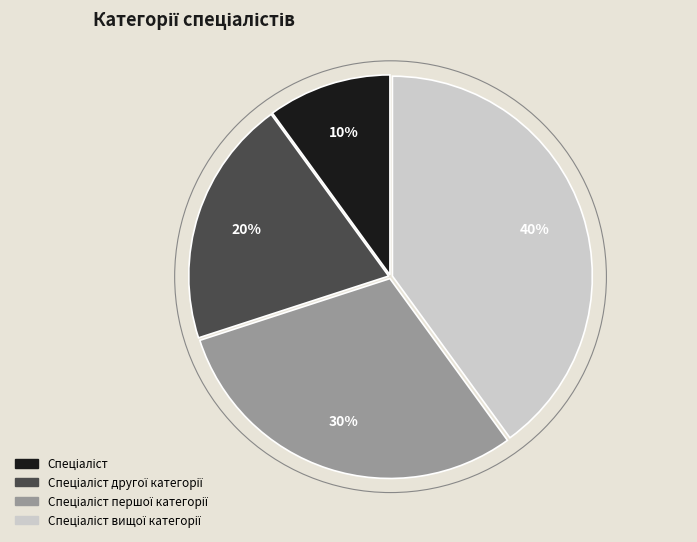

To the nearest percent, what is the average slice percentage?

25%